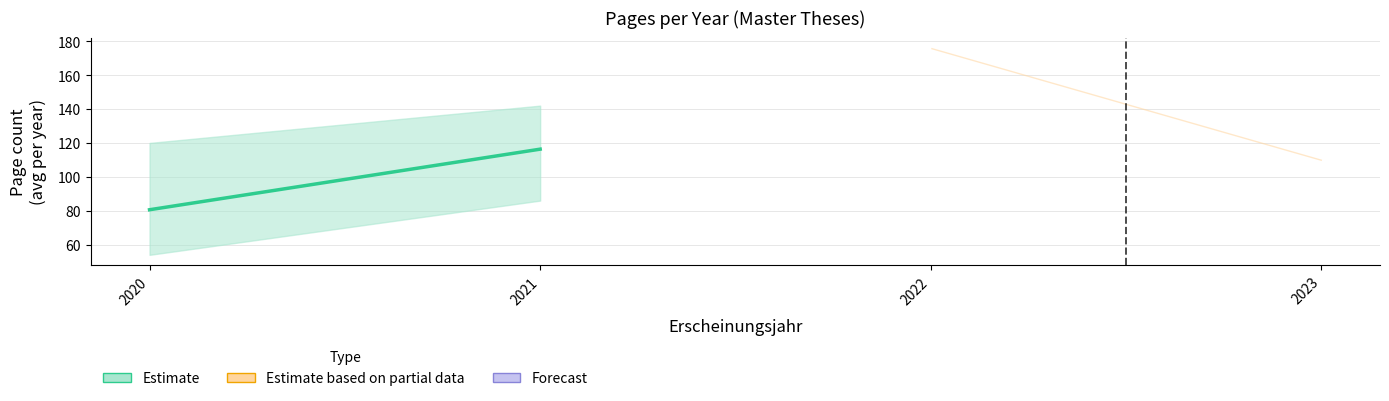

What is the difference between the maximum and minimum values?

35.7